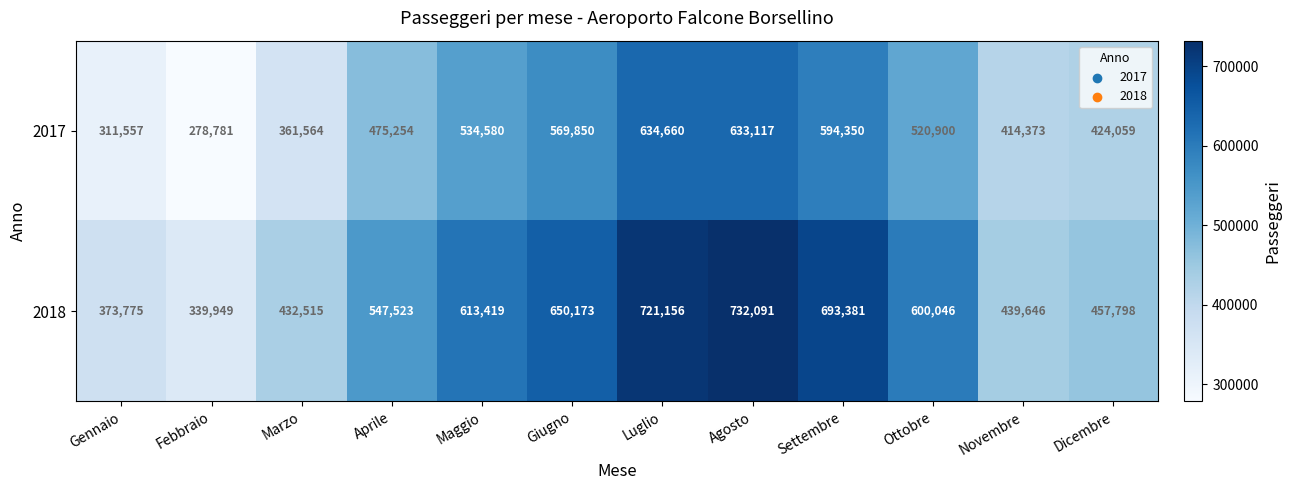

How many data points does each series have?

12